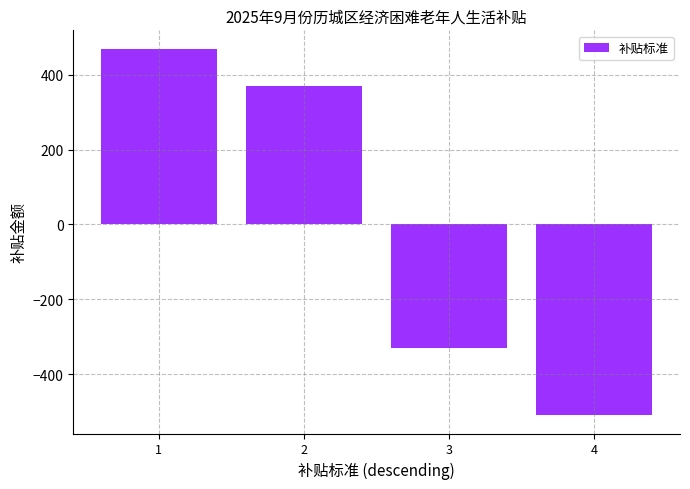

The value at 3 is -330. True or false?

True